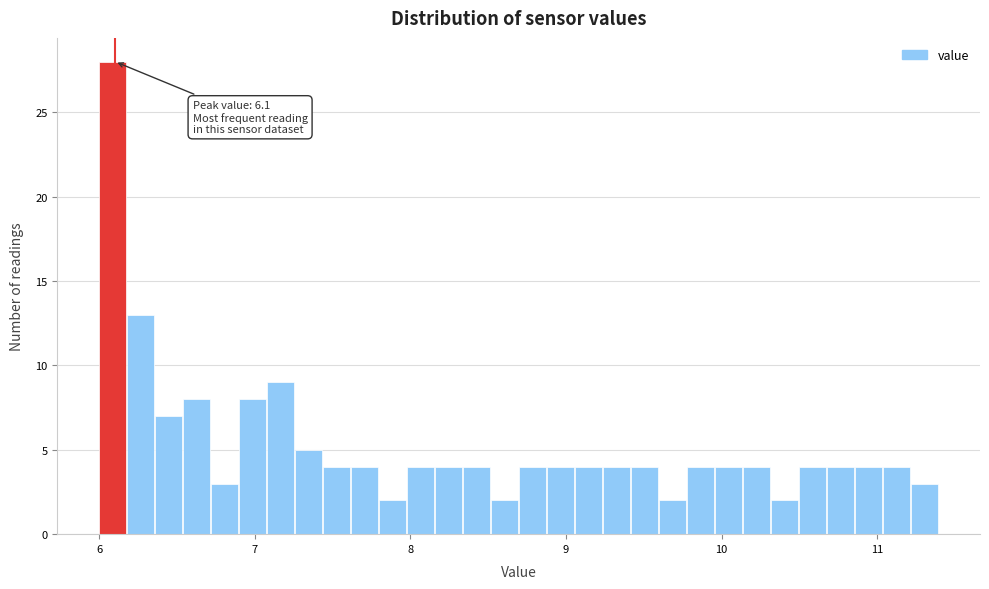

Read against the x-axis, roughly where is the centre of the tallest bar?

6.1